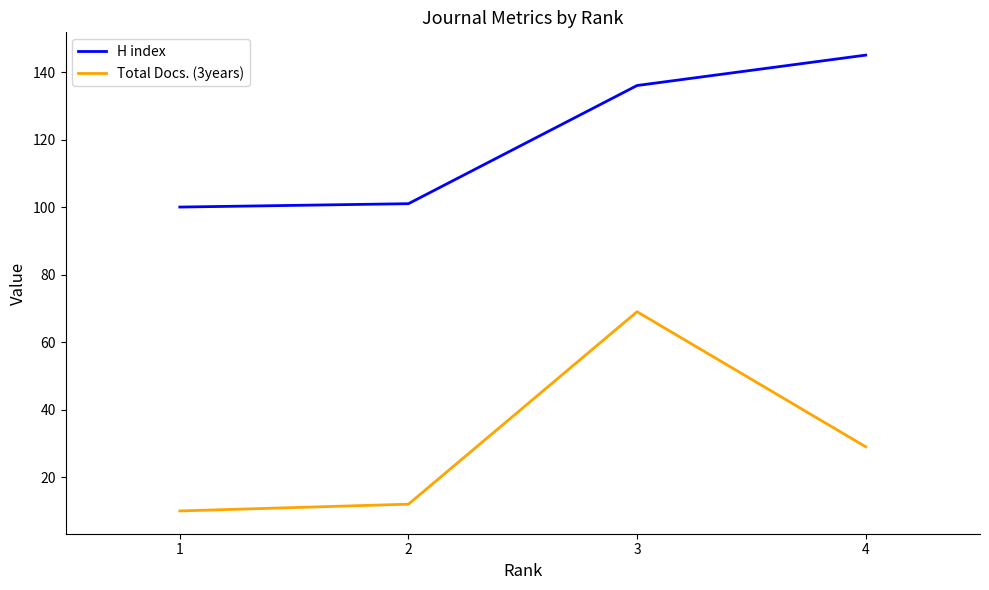

What is the total value across all series at 3?

205